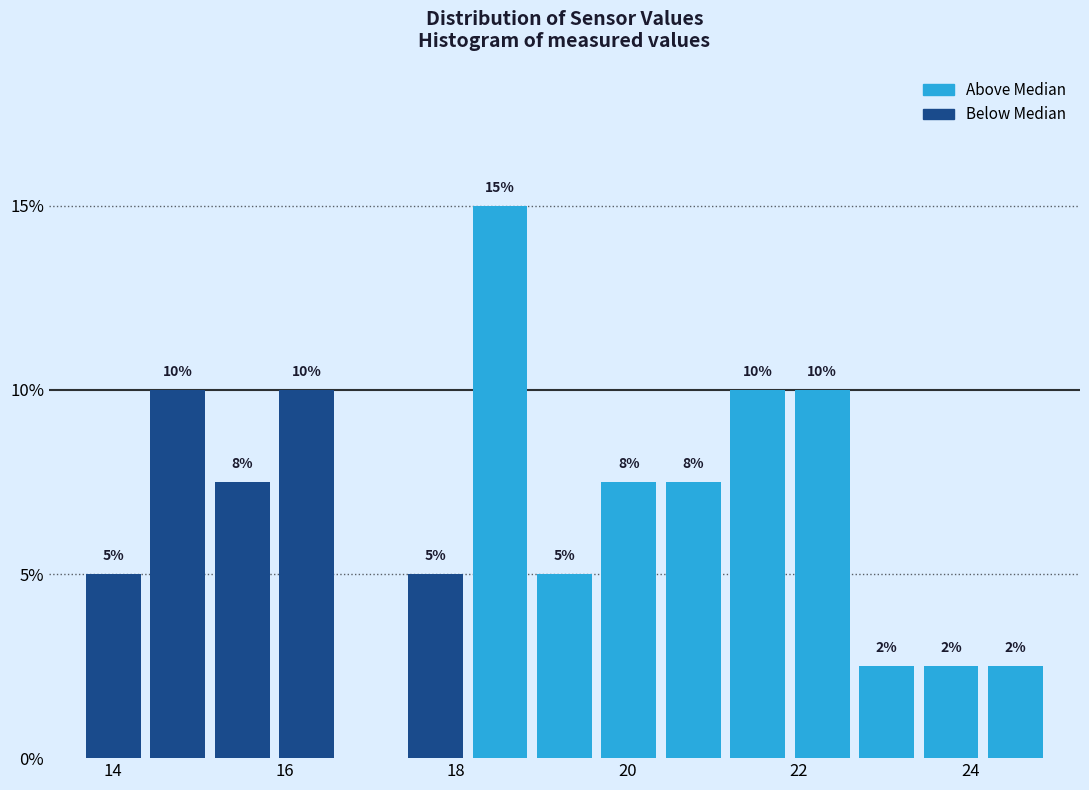

Around what value on the x-axis is the tallest bar? Give the approximate position of its centre, as read against the axis.

18.6